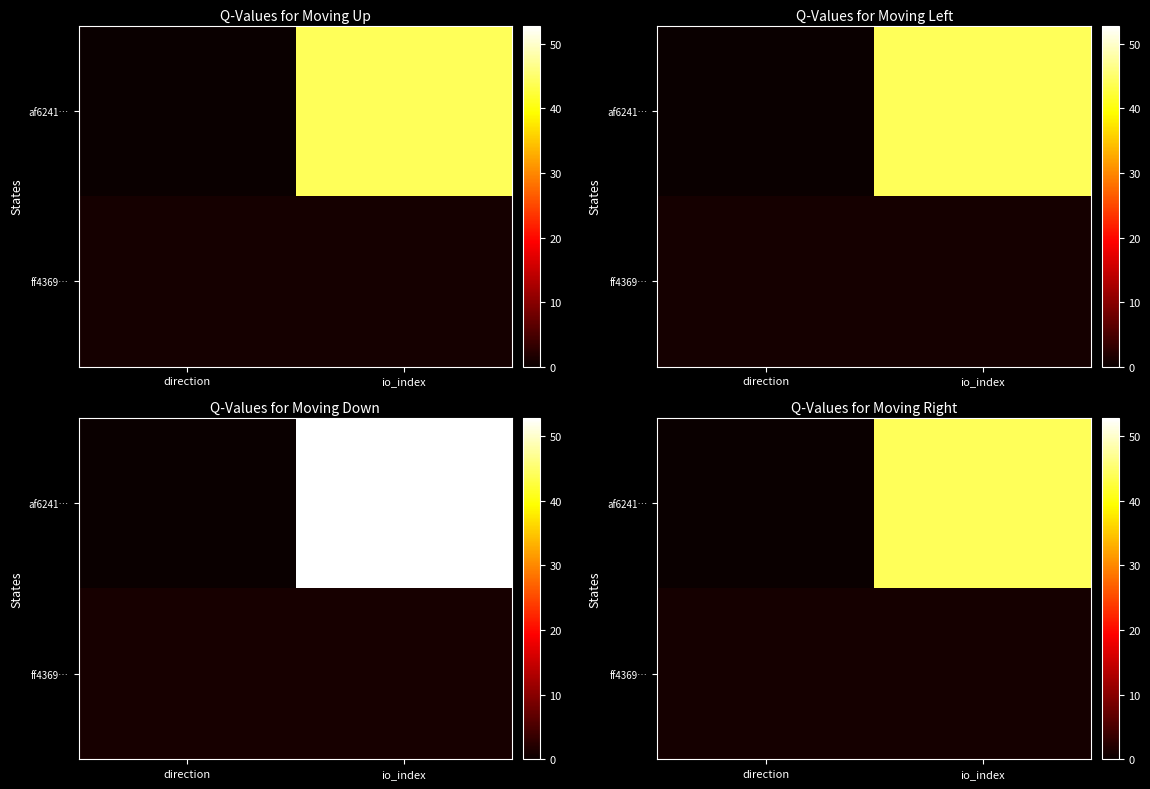

At how many categories does at least one series exceed 30?

1